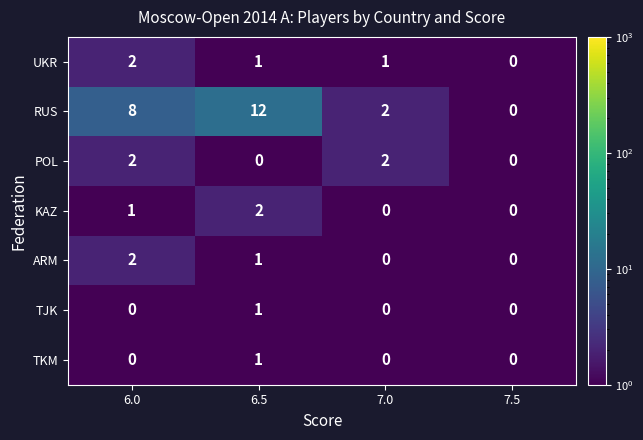

What is the spread (max minus min) of values at 6.0?

8